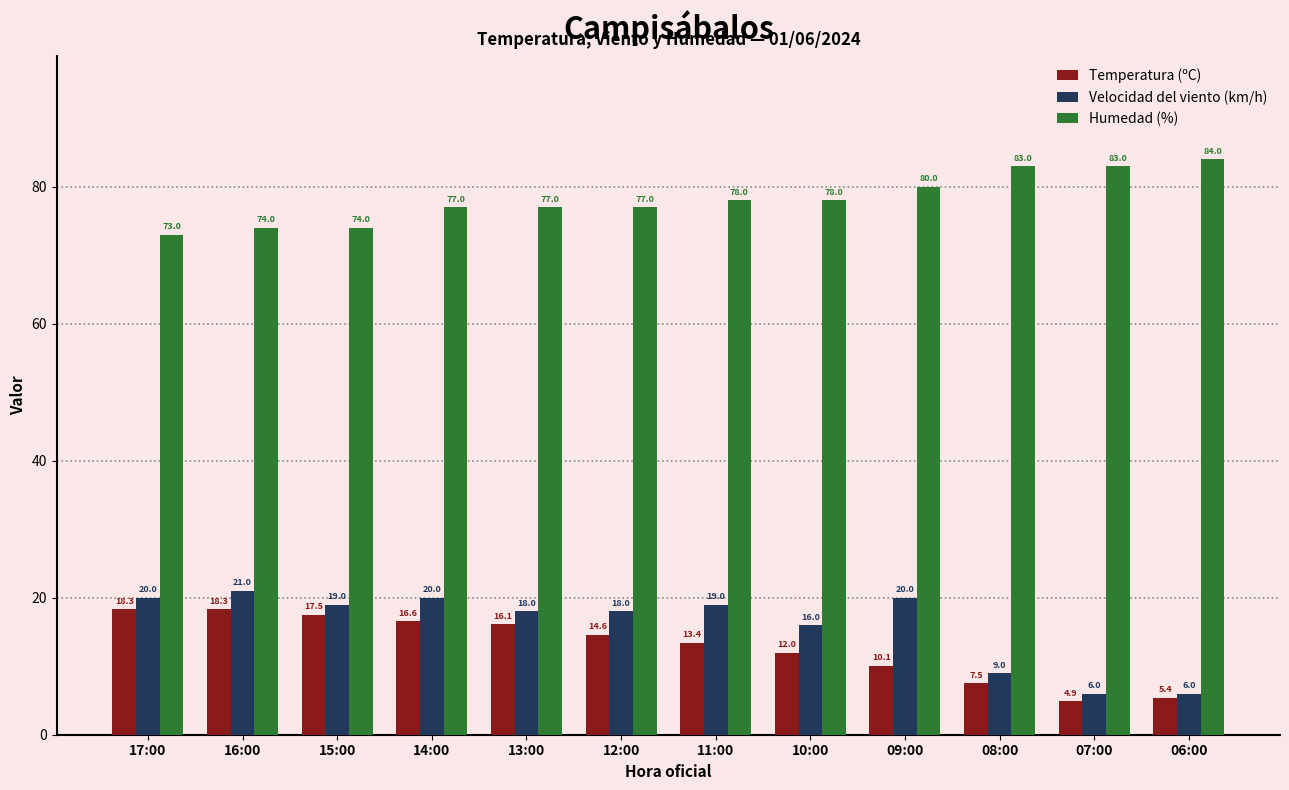

The value of Velocidad del viento (km/h) at 09:00 is 20.0. True or false?

True